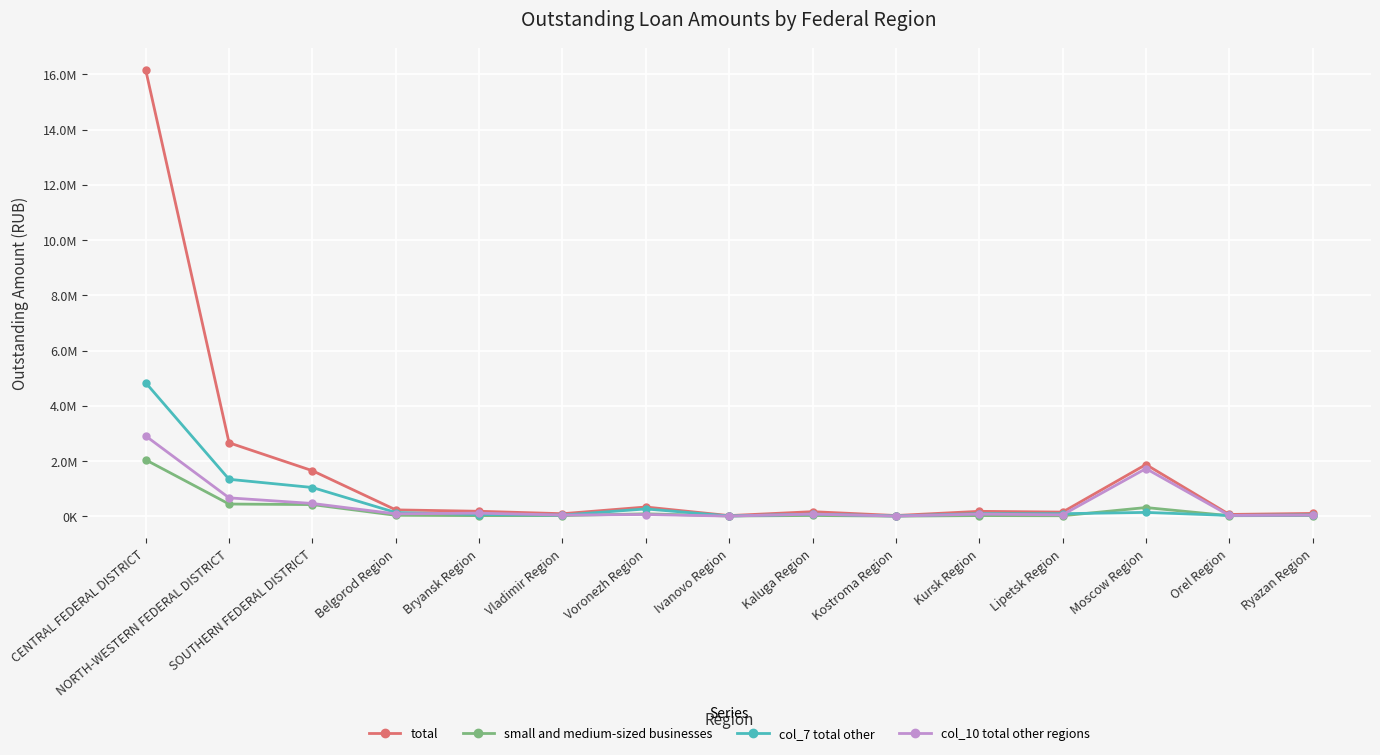

What is the value of the col_7 total other point at the 8th from the left?

16407